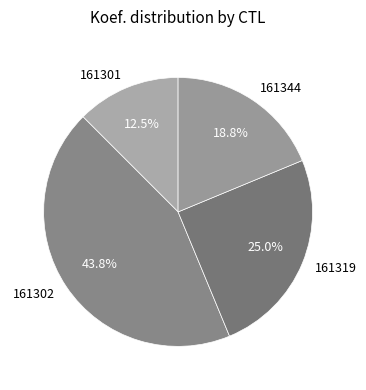

Is there a majority slice in this chart?

No